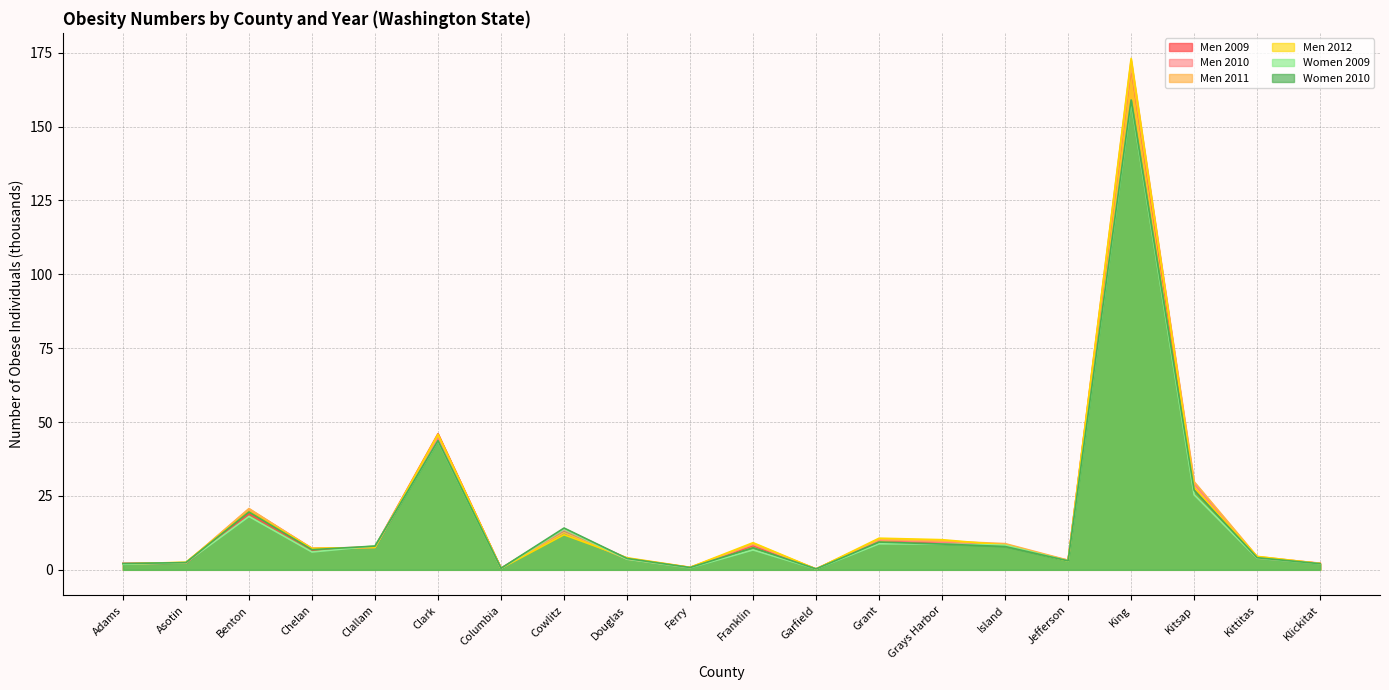

At which category does Women 2010 reach its first local peak?

Benton